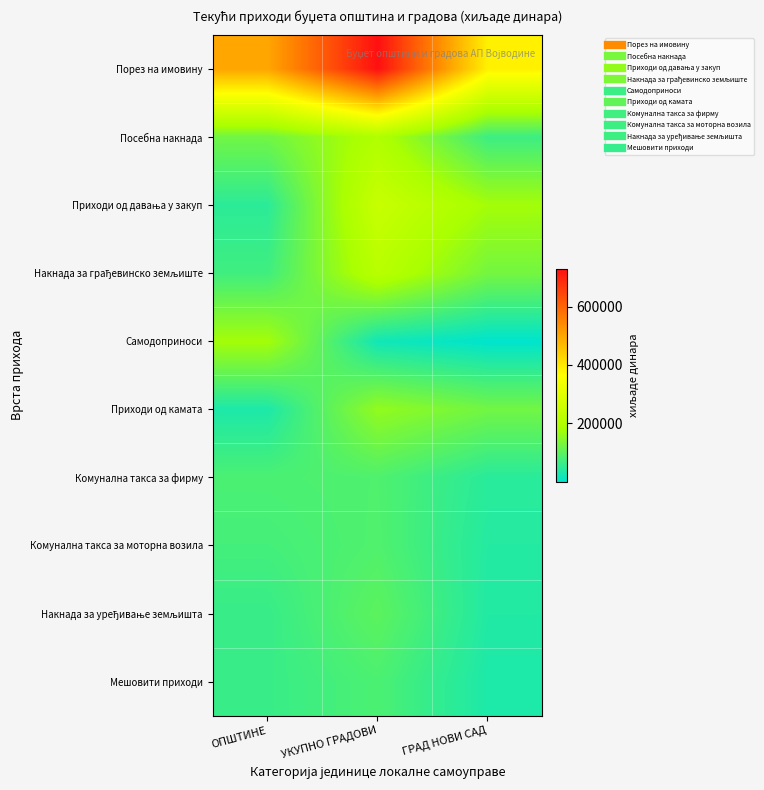

Count the number of data series in this chart.

10